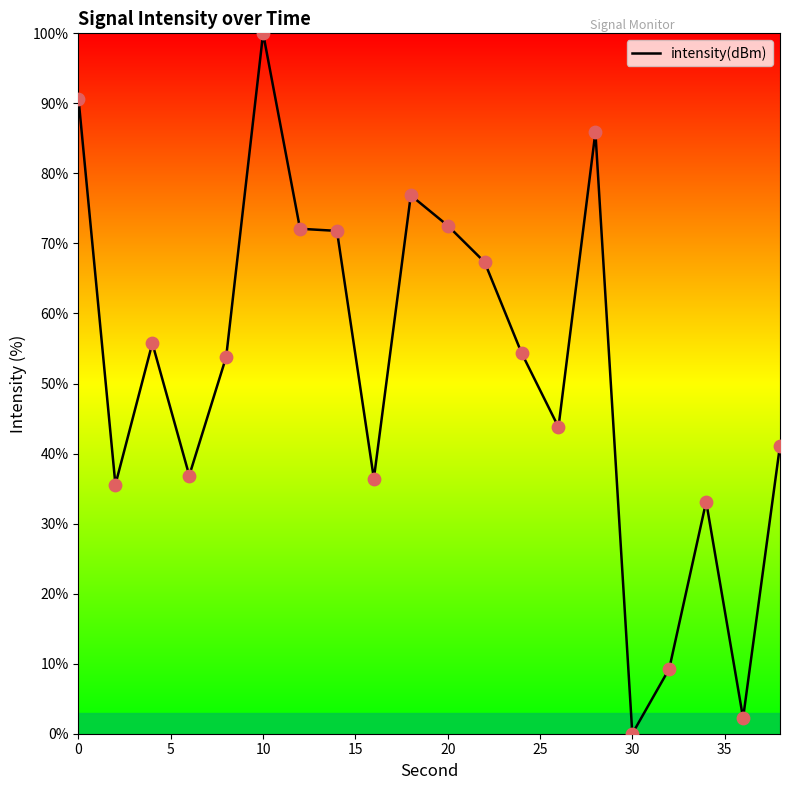

What is the difference between the maximum and minimum values?

100.0